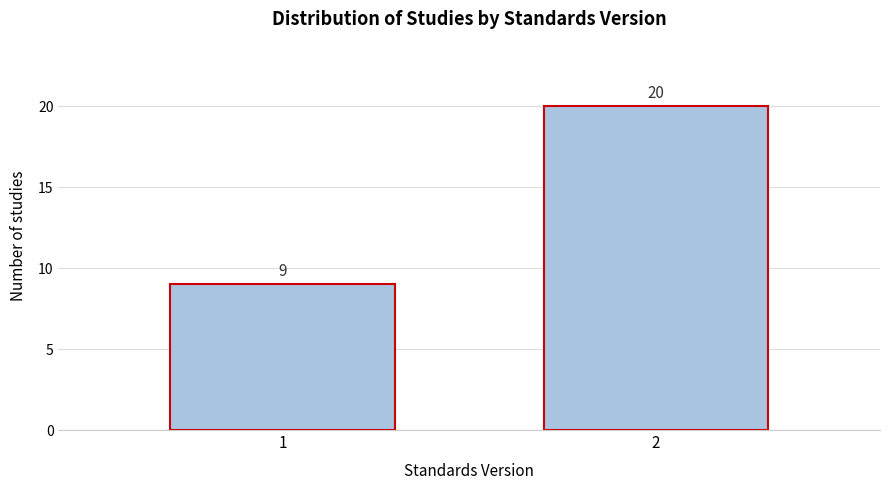

Reading right to left, extract all data points from this chart.

2=20	1=9